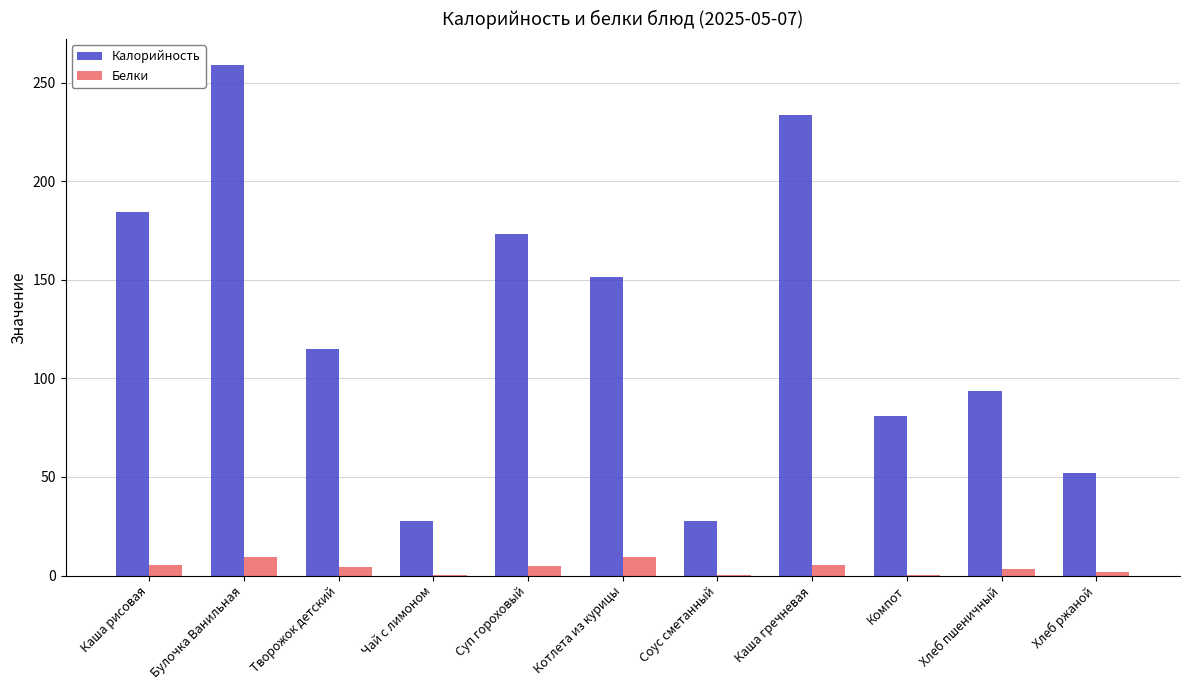

Which label corresponds to the largest value in the chart?

Булочка Ванильная